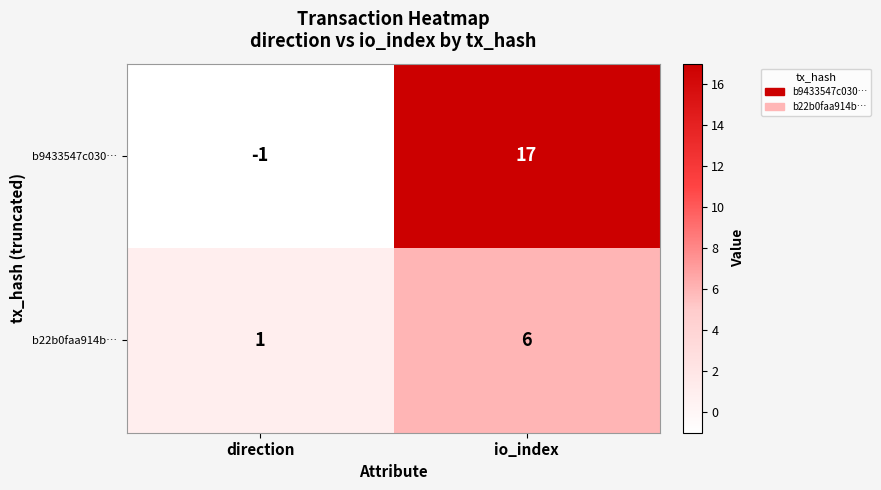

Reading left to right, extract all data points from this chart.

b9433547c030…: -1	17
b22b0faa914b…: 1	6